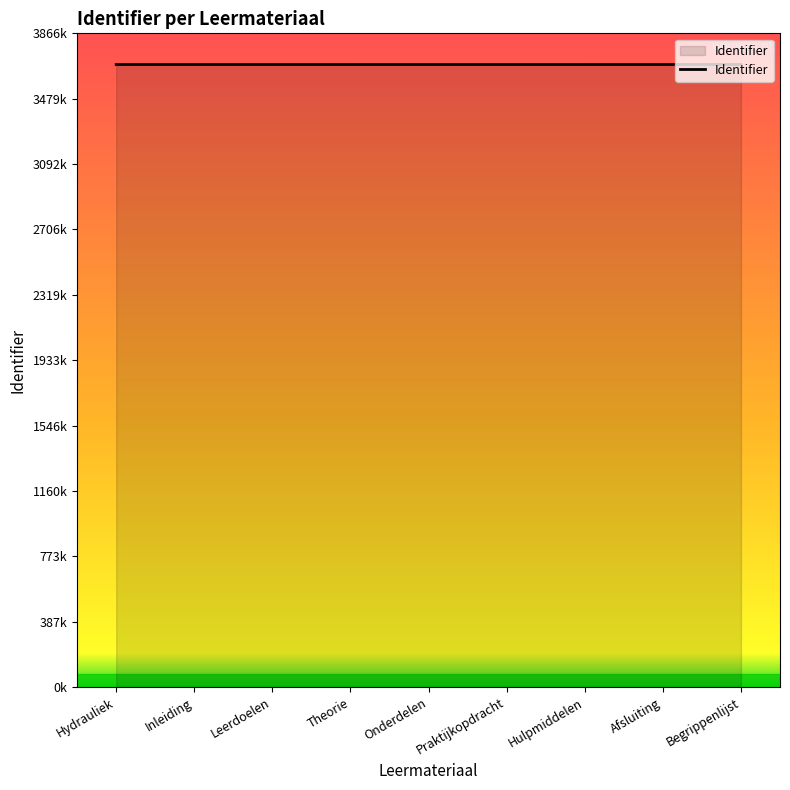

Does the chart have visible grid lines?

No